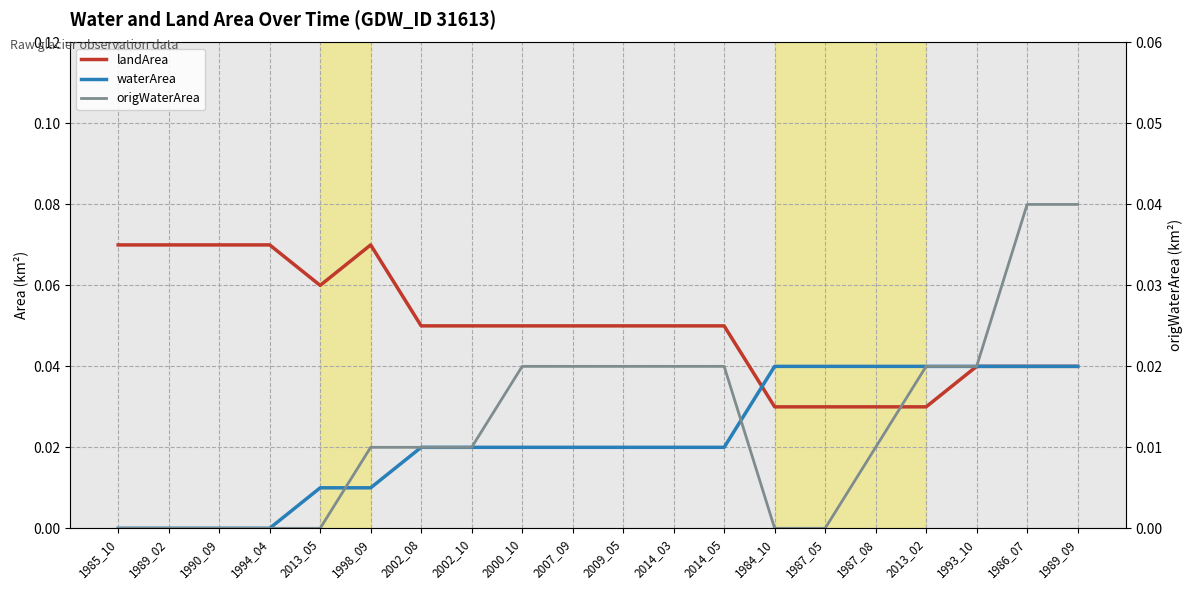

How many interior local valleys does the landArea series have?

1